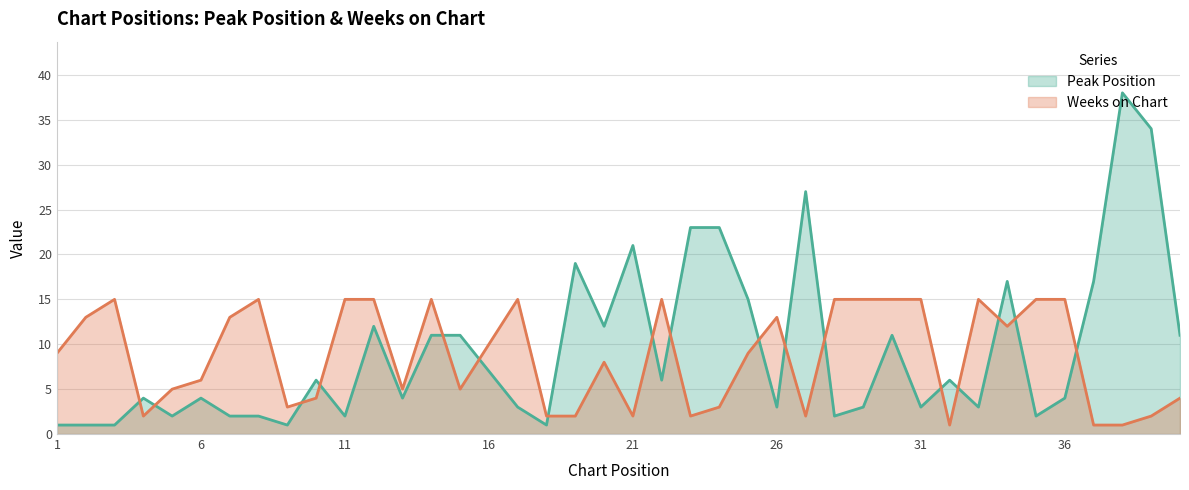

How many lines are shown in the chart?

2